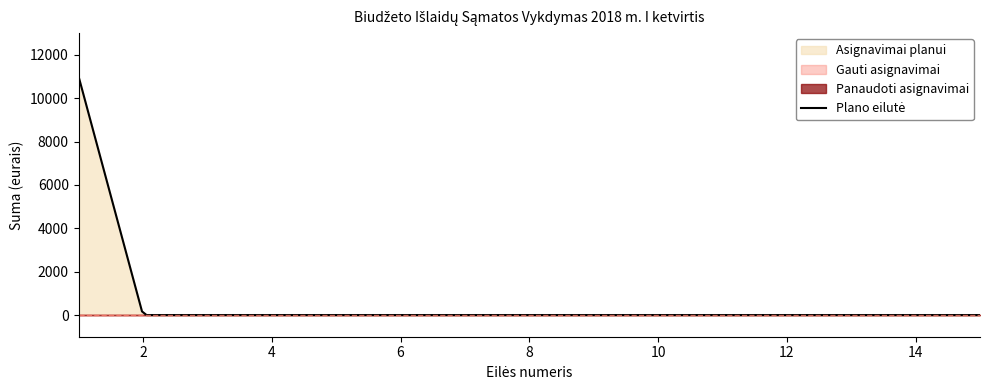

The value of Gauti asignavimai at 5 is 0. True or false?

True